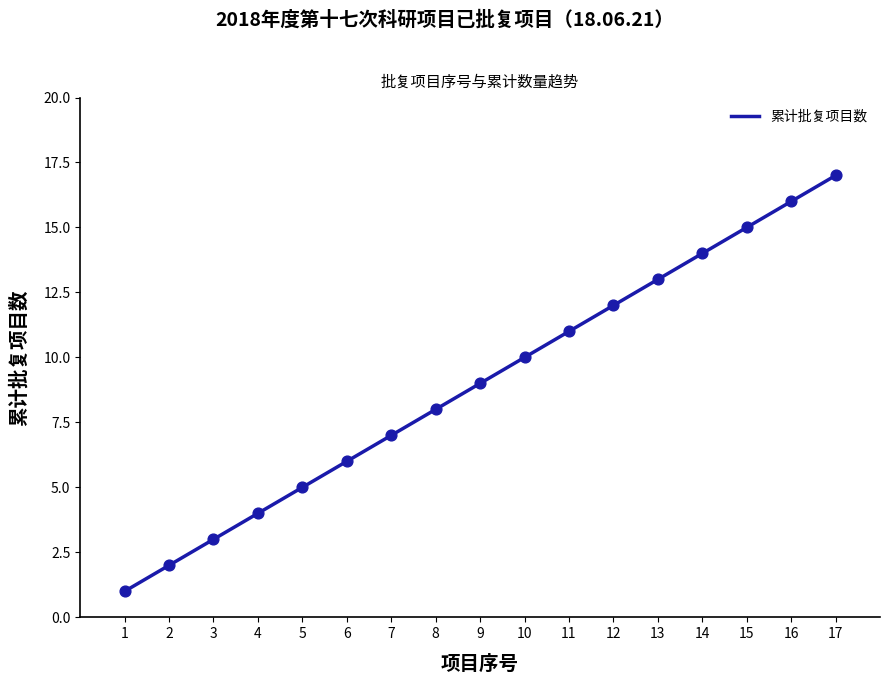

What is the change in value from 3 to 7?

+4